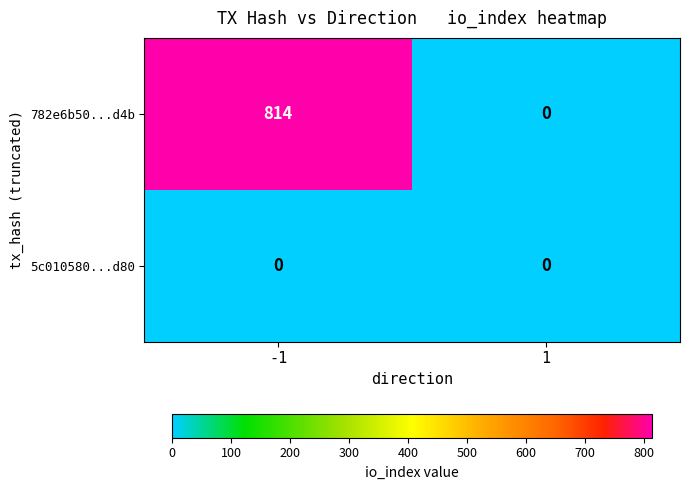

Reading right to left, what are all the values shown in this chart?

782e6b50...d4b: 0	814
5c010580...d80: 0	0